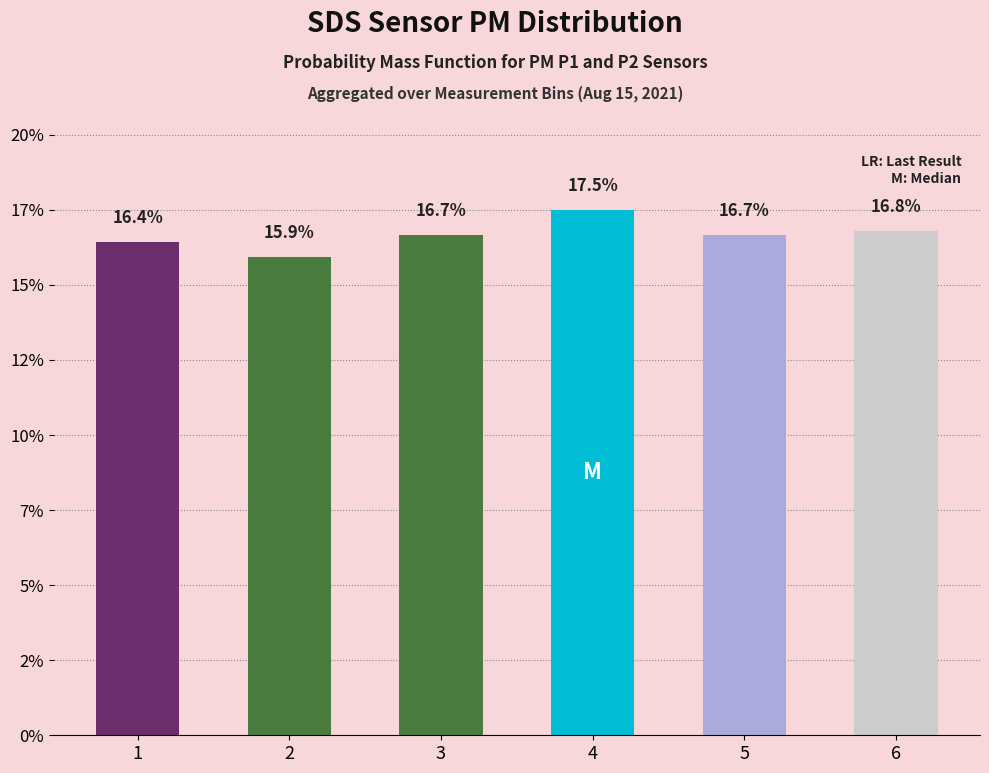

Reading left to right, list all the values displayed in this chart.

1=0.2	2=0.2	3=0.2	4=0.2	5=0.2	6=0.2